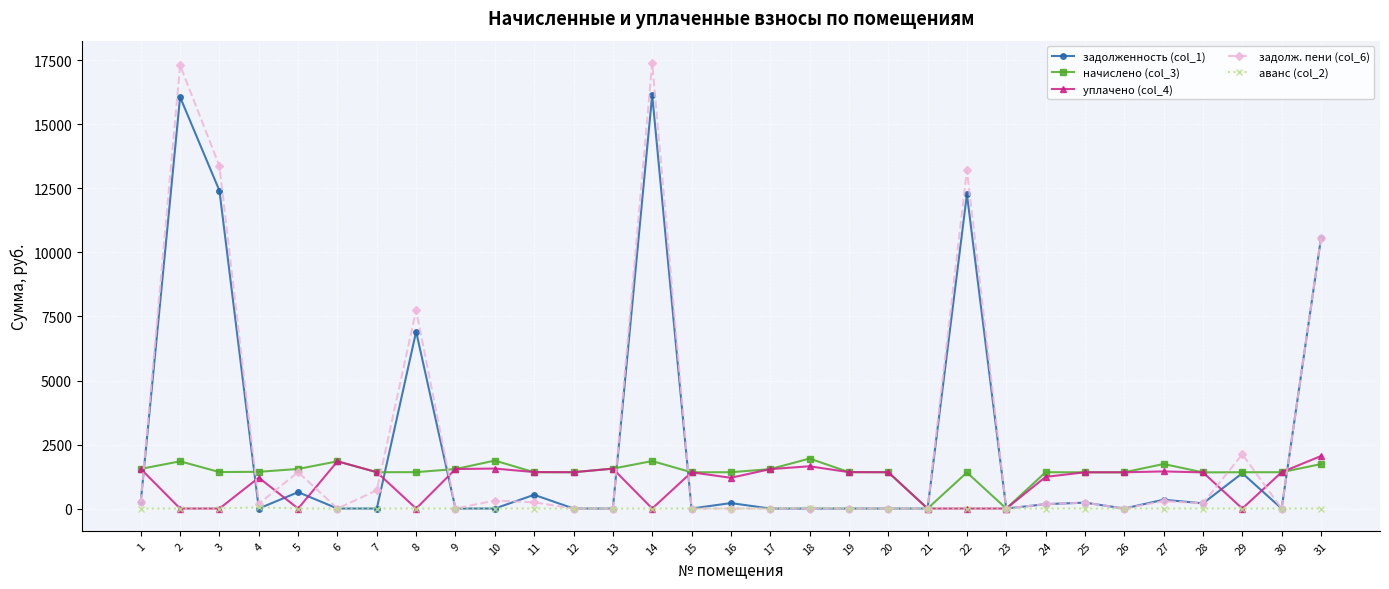

What is the highest value of the начислено (col_3) series?

1952.5